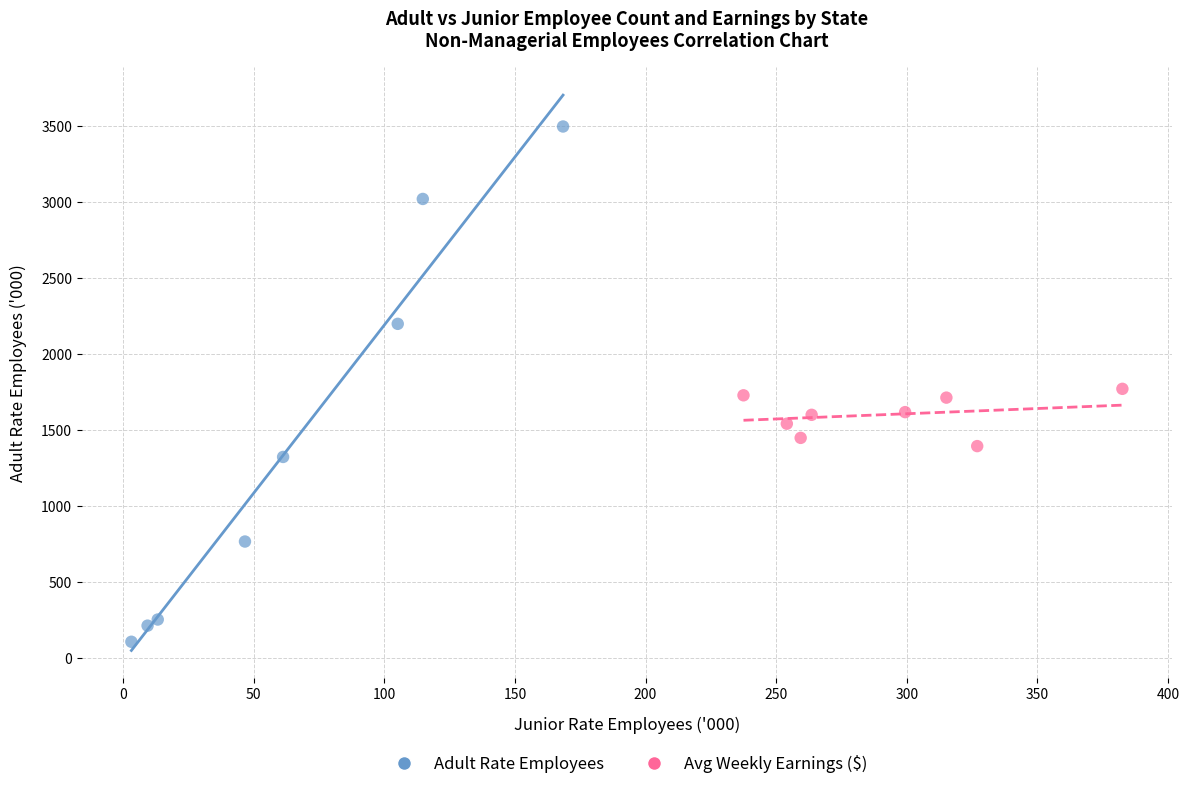

Which series reaches the maximum Y coordinate?

Adult Rate Employees